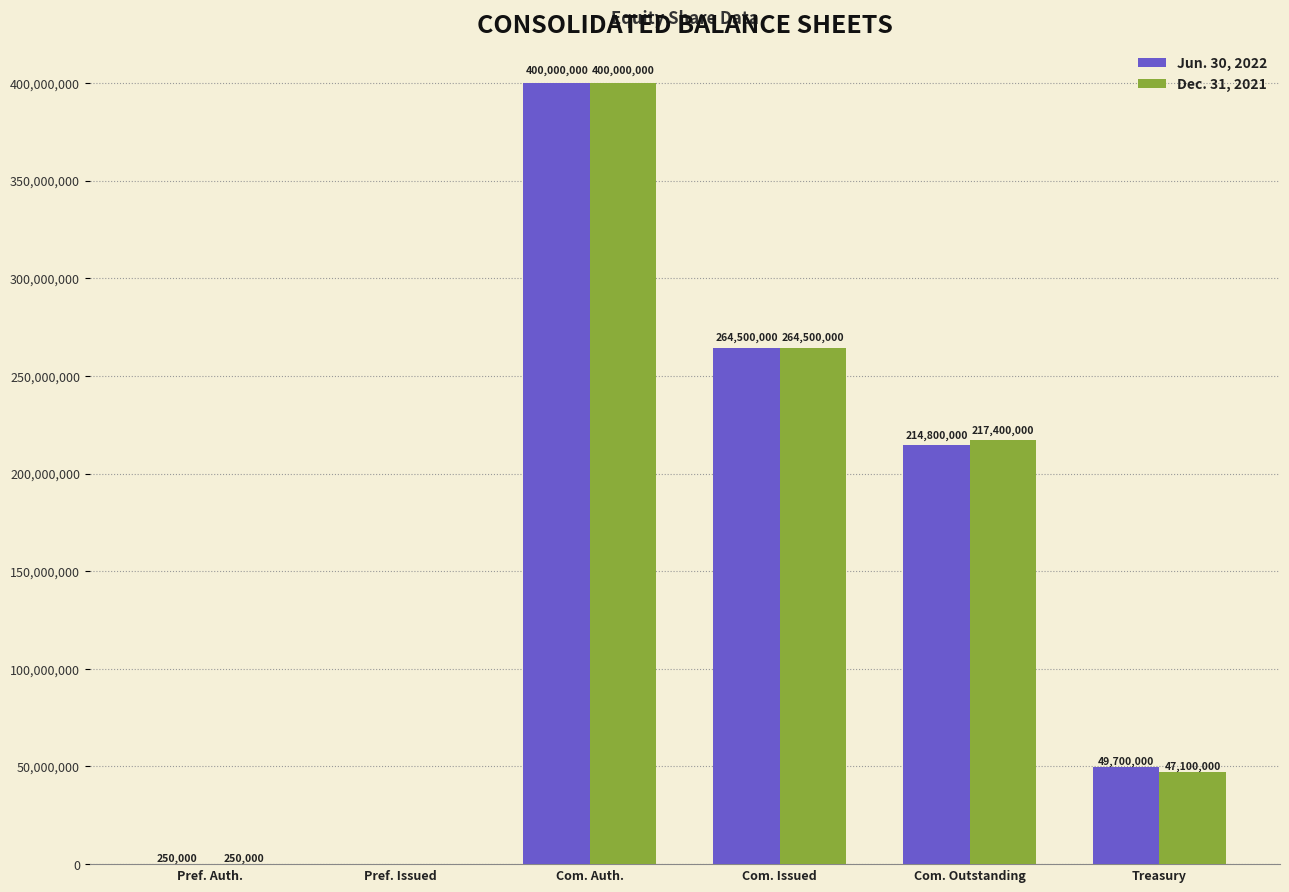

At which category is the sum across all series the highest?

Com. Auth.